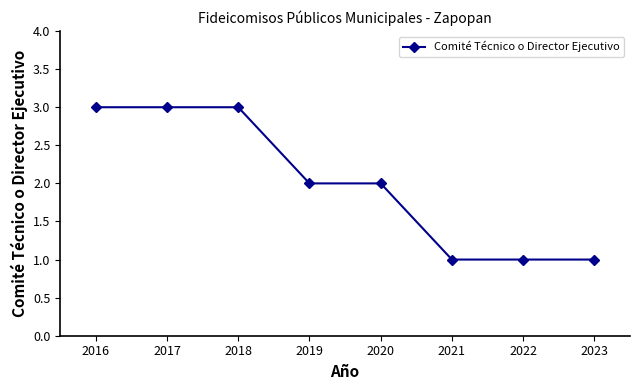

What is the value of the 1st point from the left?

3